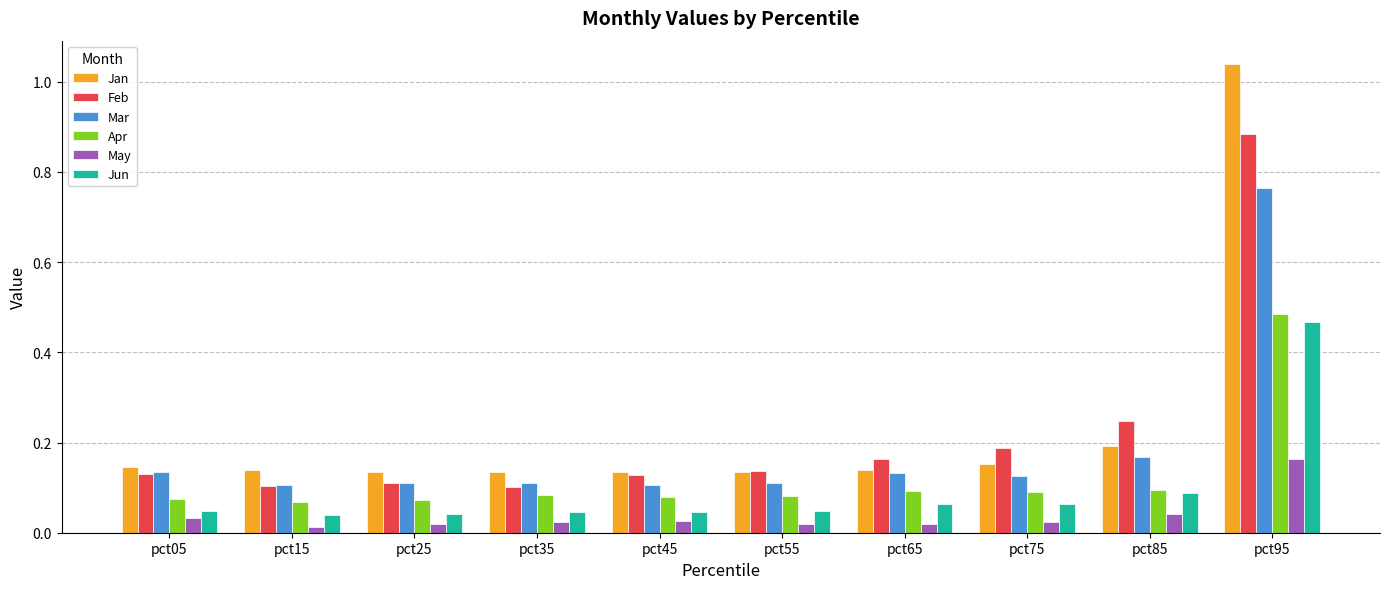

Which series has the widest spread of values?

Jan